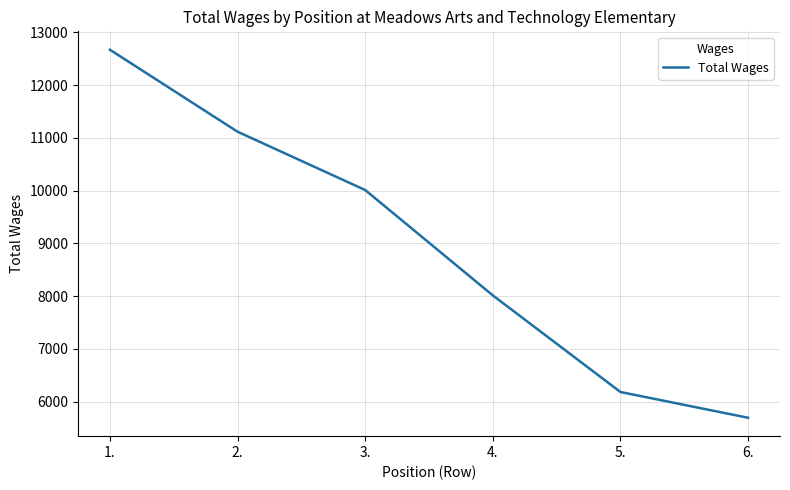

The chart shows a value of 5129 at 1.. True or false?

False